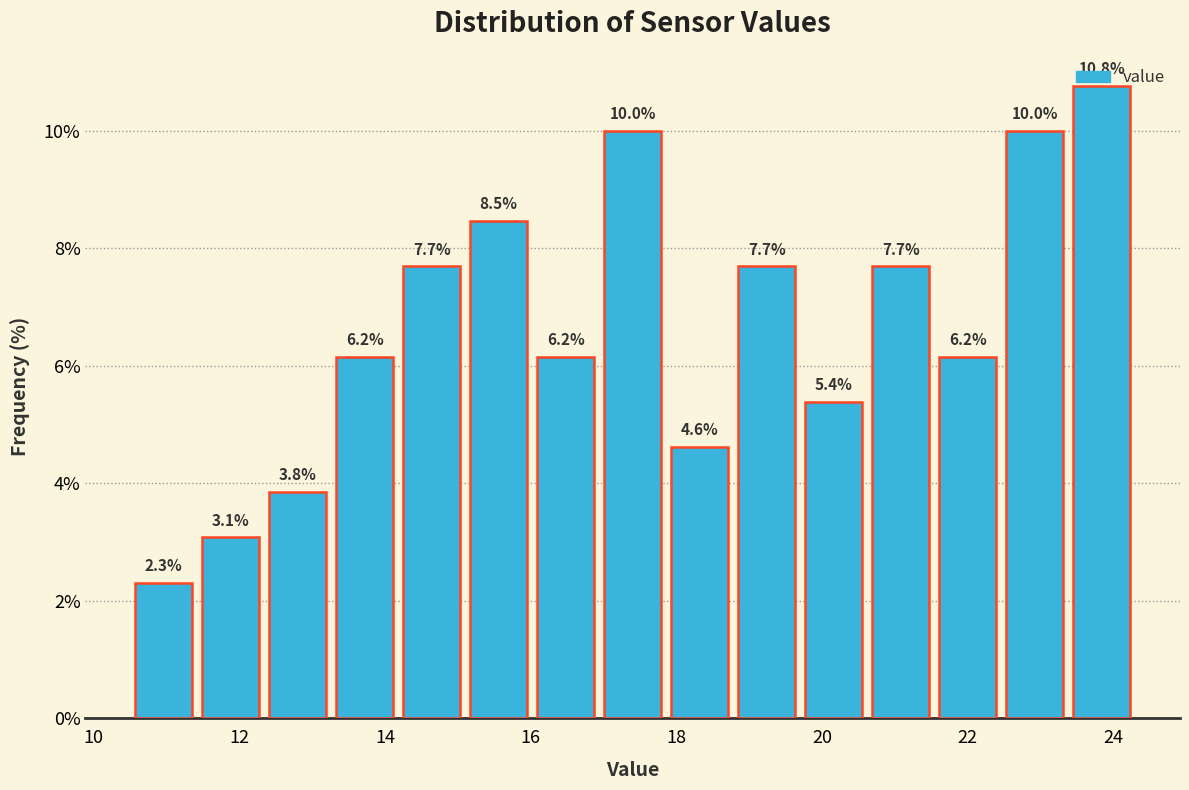

What is the height of the bar covering 17.86 to 18.78 on the x-axis? The bar edges are not printed on the chart, so give them approximately, as read against the axis.

4.6